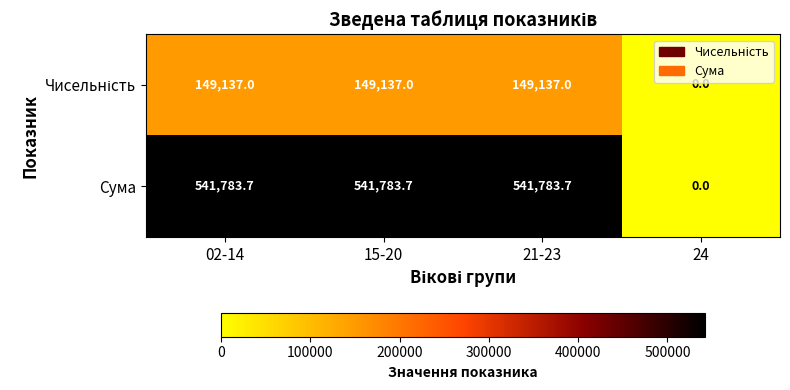

At how many categories does at least one series exceed 262900?

3